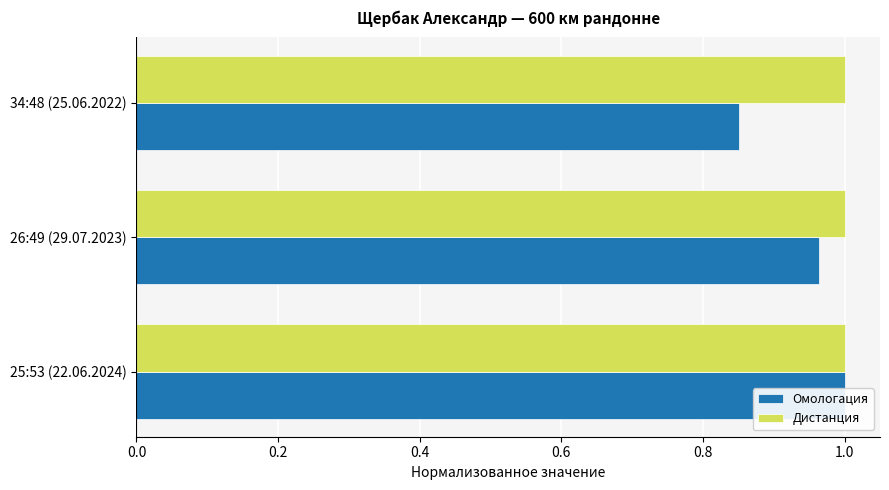

What is the greatest value displayed?

1.0